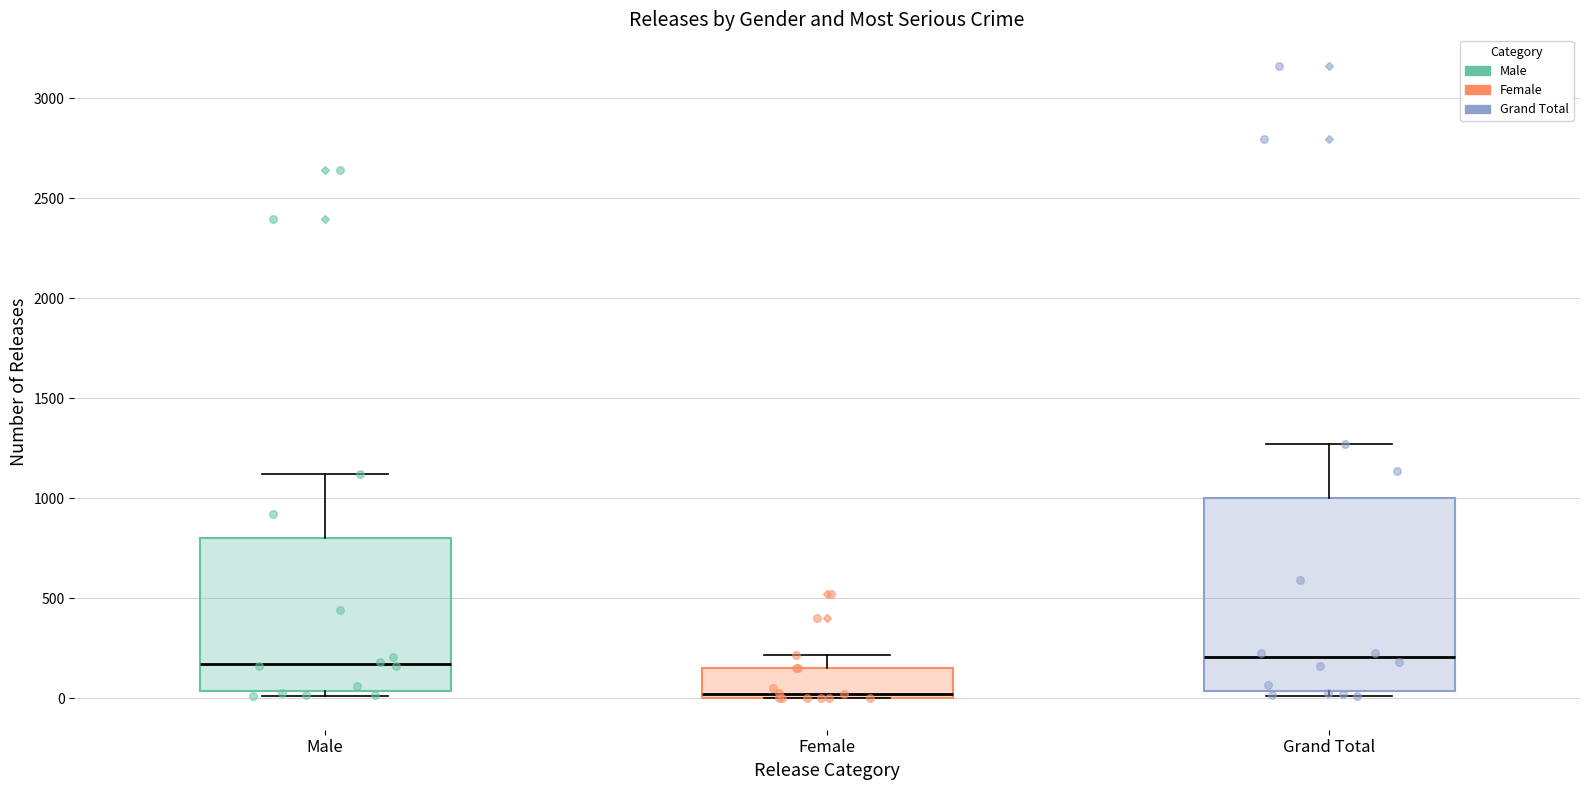

Where is the lower edge of the box for Female on the y-axis? The values are not printed on the chart, so give them approximately, as read against the axis.

0